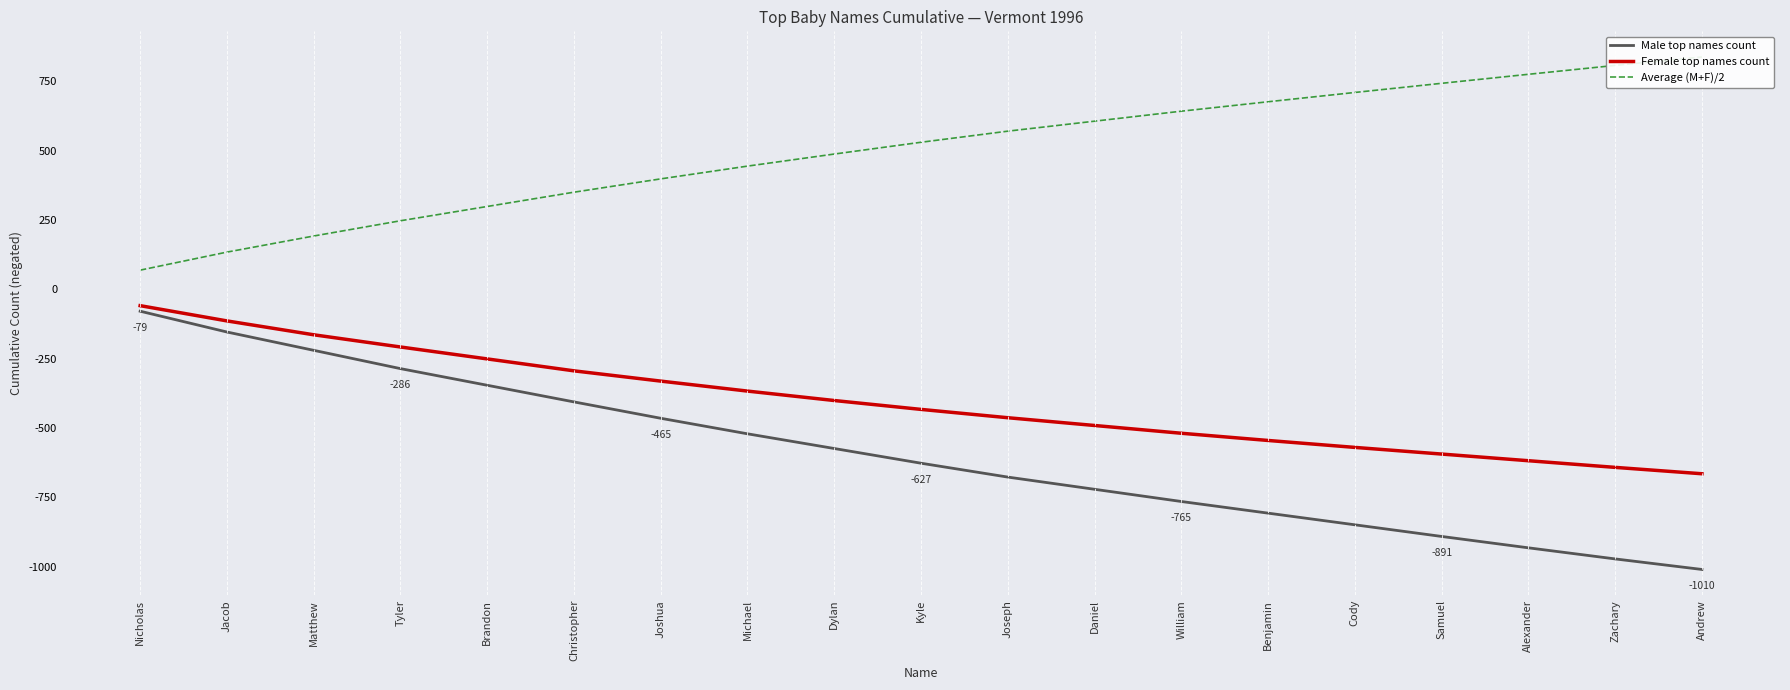

True or false: Male top names count and Female top names count intersect in this chart.

False